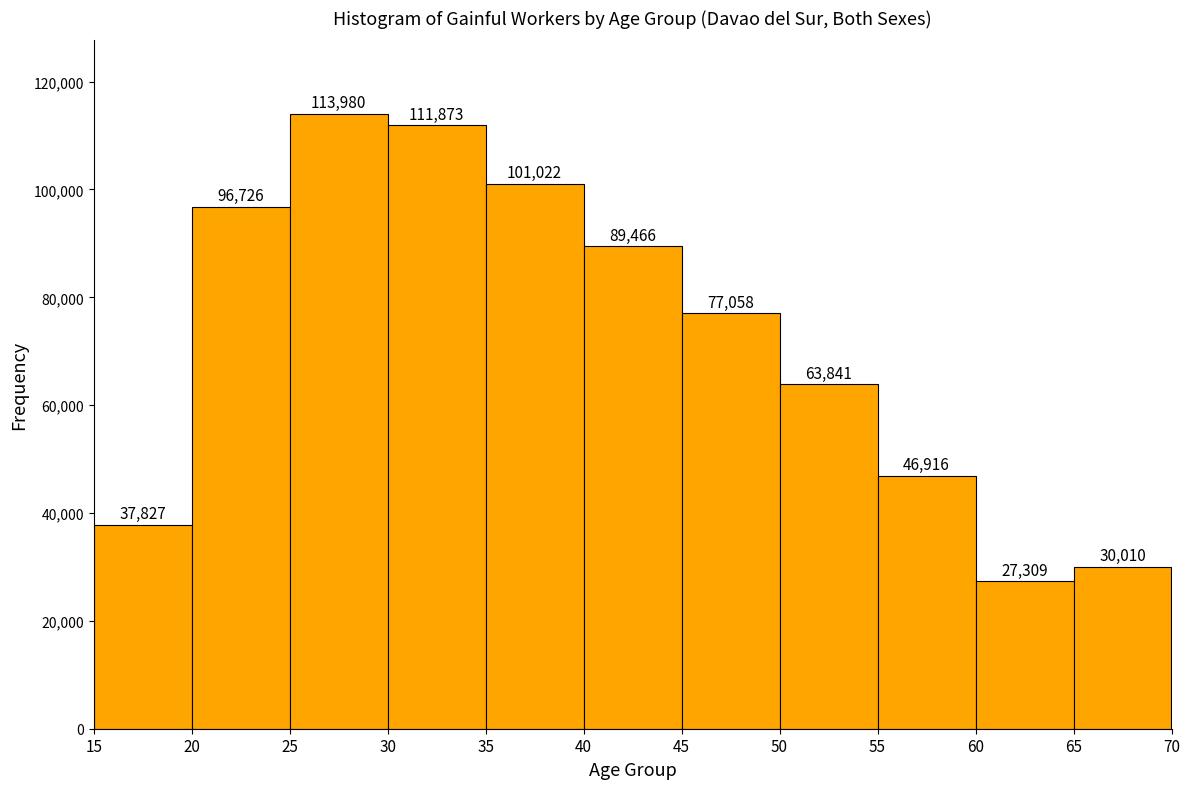

Reading left to right, list every bar in this chart as the range it spans on the x-axis followed by its height.

15 to 20: 37827
20 to 25: 96726
25 to 30: 113980
30 to 35: 111873
35 to 40: 101022
40 to 45: 89466
45 to 50: 77058
50 to 55: 63841
55 to 60: 46916
60 to 65: 27309
65 to 70: 30010